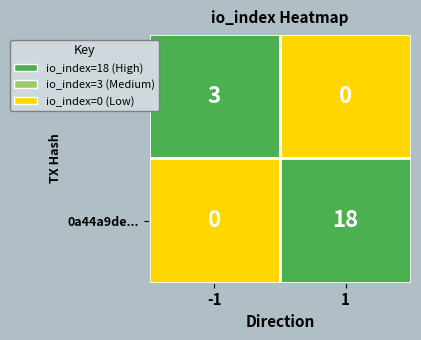

At how many categories does at least one series exceed 6?

1